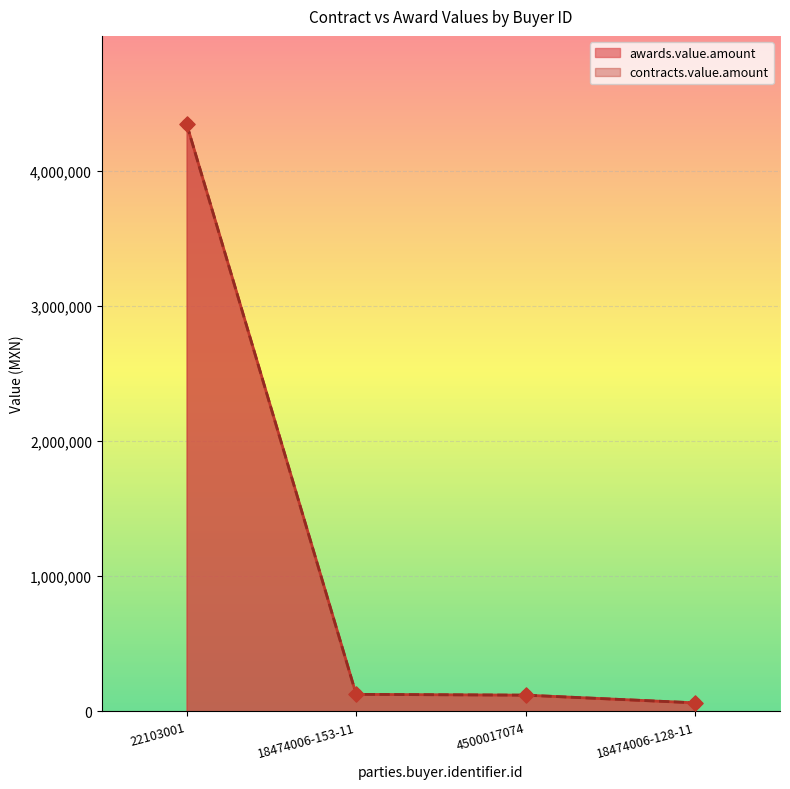

Which series reaches the maximum Y coordinate?

awards.value.amount